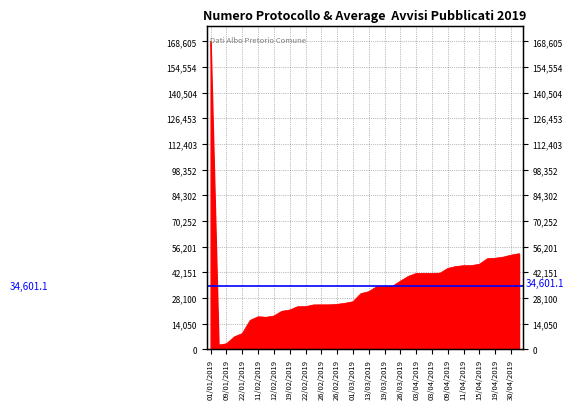

Does the chart display data point markers on the line(s)?

No